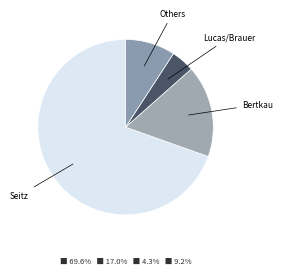

How many segments does this pie chart have?

4